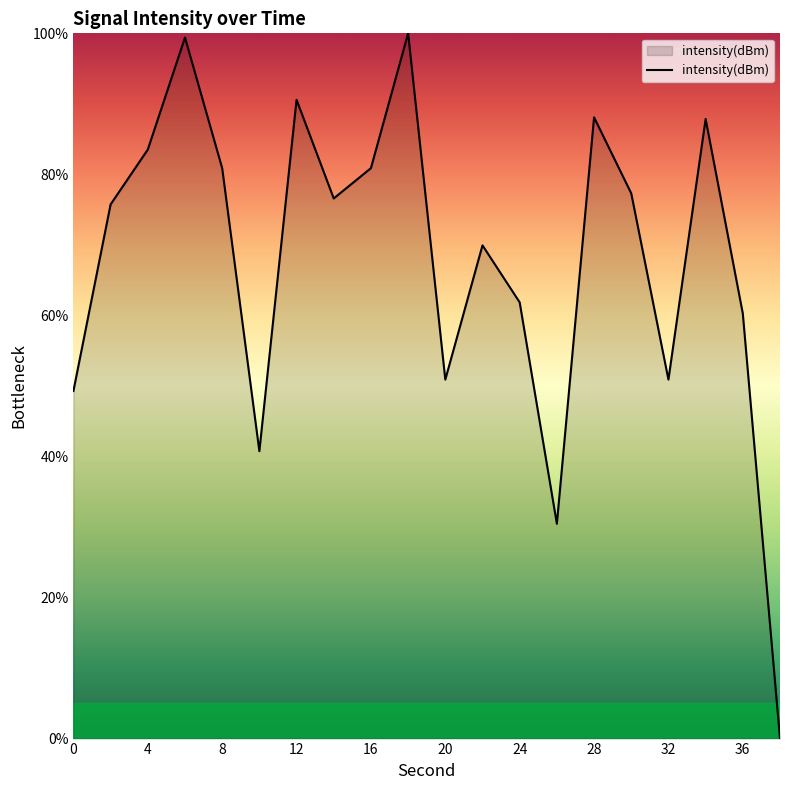

What is the difference between the maximum and minimum values?

100.0